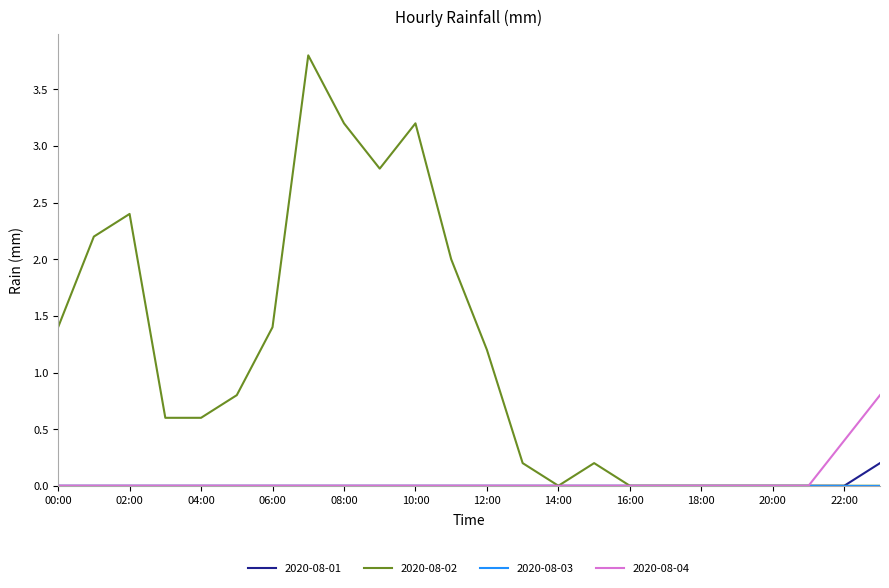

What is the sum of all 2020-08-04 values?

1.2